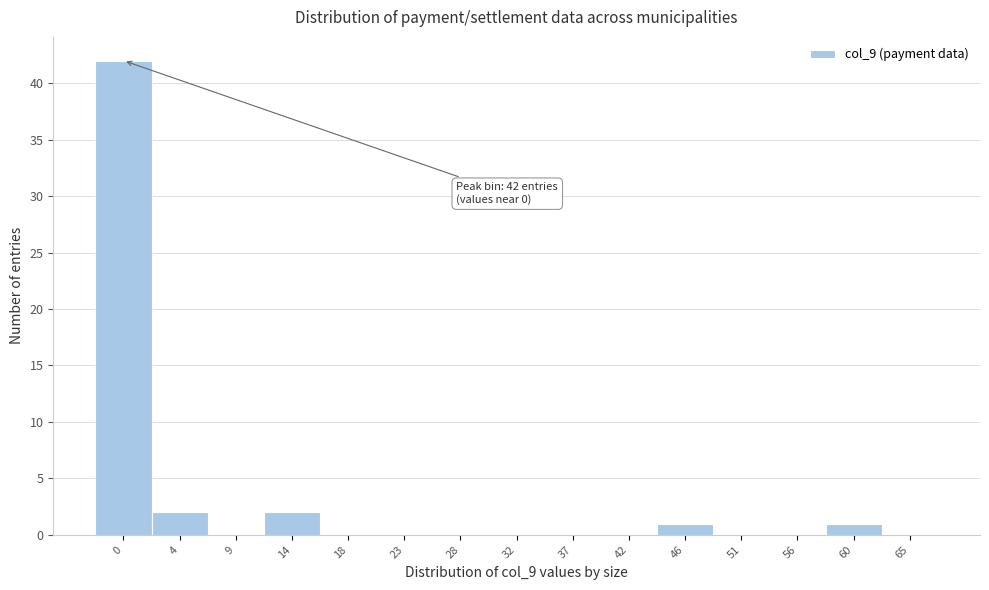

Reading left to right, what are all the values shown in this chart?

0=42	4=2	9=0	14=2	18=0	23=0	28=0	32=0	37=0	42=0	46=1	51=0	56=0	60=1	65=0